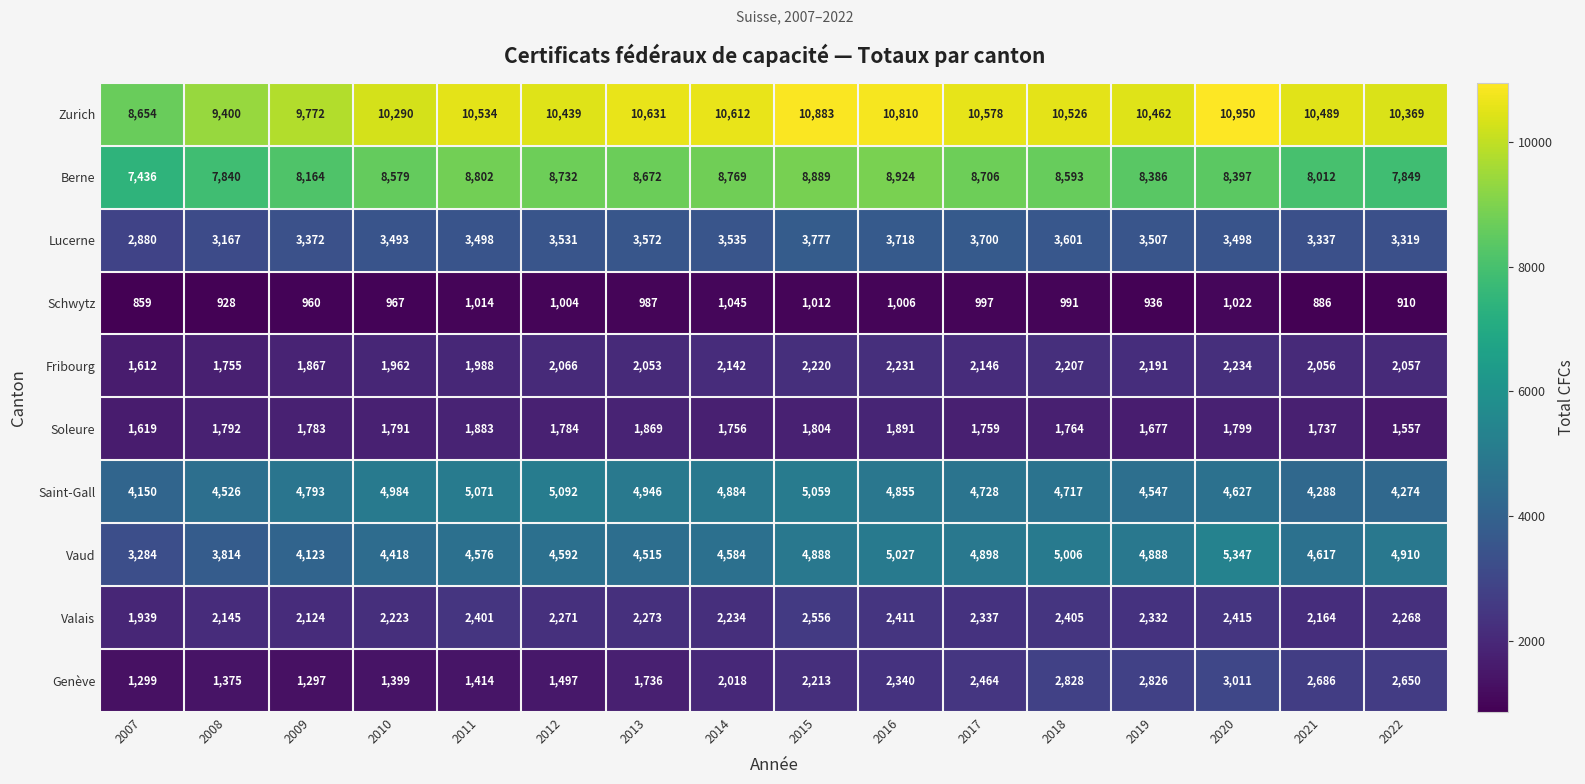

Which category has the lowest value in the Genève series?

2009